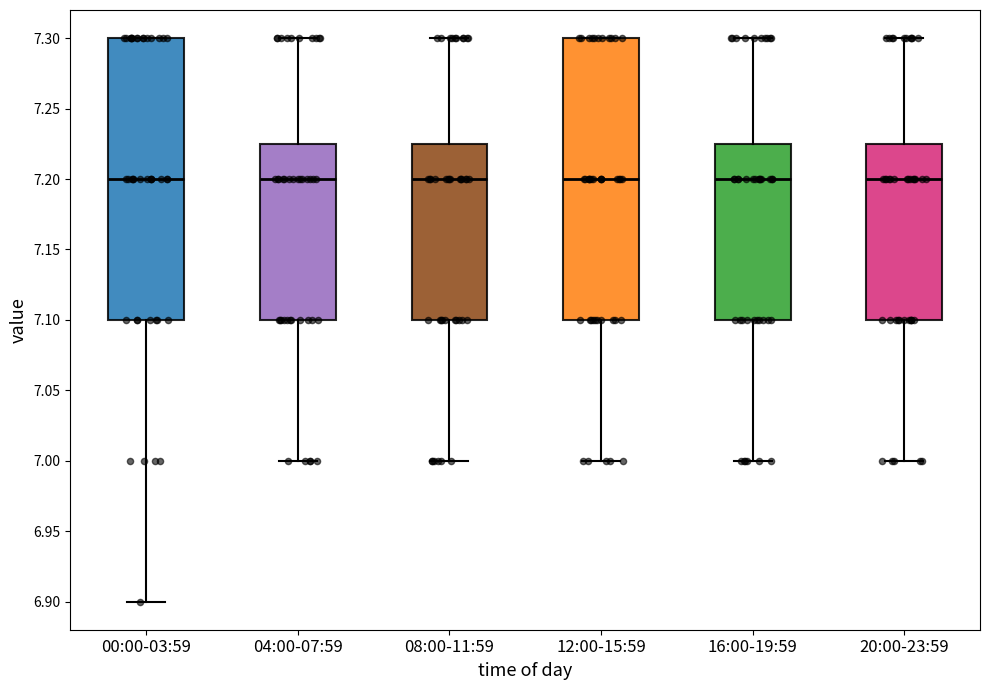

Reading left to right, read every box against the y-axis: the position of its median line, the range the box covers, and the ends of its whiskers. The values are not printed on the chart, so give them approximately, as read against the axis.

00:00-03:59: median 7.200, box 7.100 to 7.300, whiskers 6.900 to 7.300
04:00-07:59: median 7.200, box 7.100 to 7.225, whiskers 7.000 to 7.300
08:00-11:59: median 7.200, box 7.100 to 7.225, whiskers 7.000 to 7.300
12:00-15:59: median 7.200, box 7.100 to 7.300, whiskers 7.000 to 7.300
16:00-19:59: median 7.200, box 7.100 to 7.225, whiskers 7.000 to 7.300
20:00-23:59: median 7.200, box 7.100 to 7.225, whiskers 7.000 to 7.300